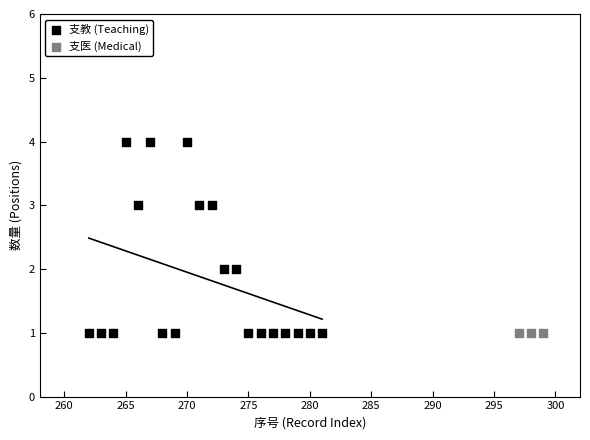

Which series reaches the maximum Y coordinate?

支教 (Teaching)